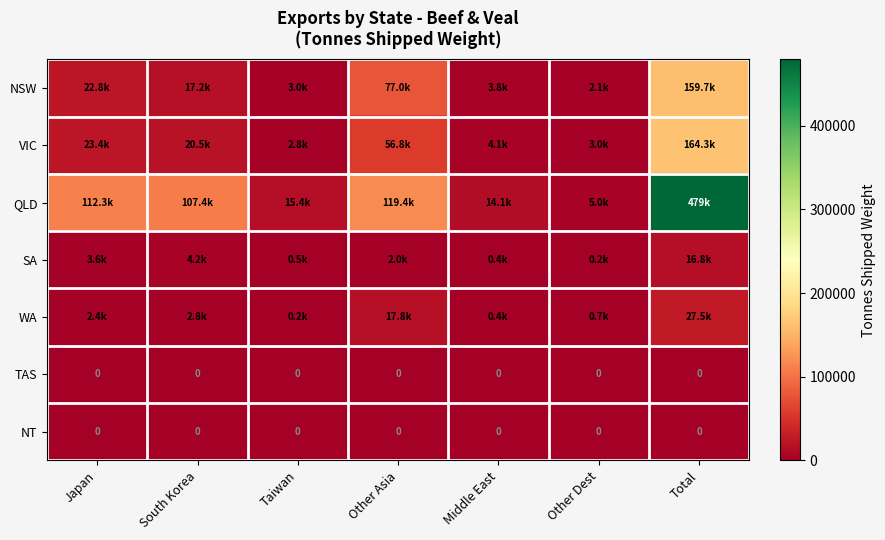

What is the greatest value displayed?

479477.3